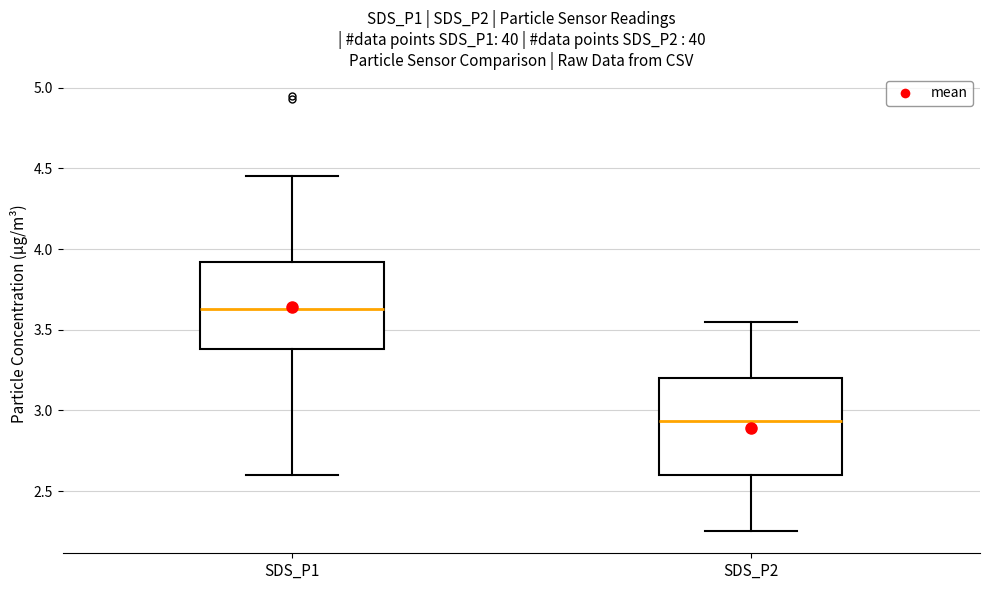

Which box is the tallest, from its lower edge to its upper edge?

SDS_P2